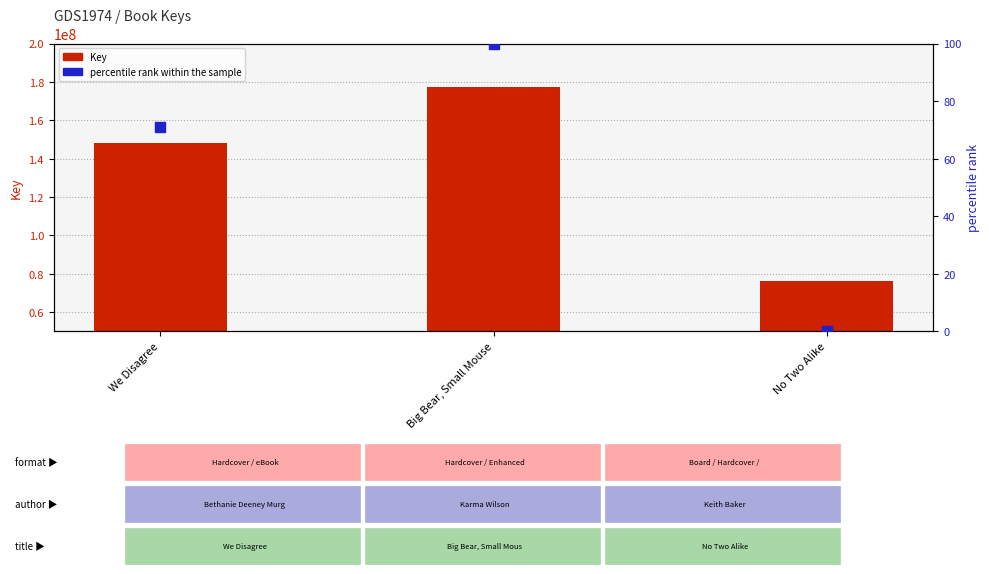

Which series contains the lowest Y value?

percentile rank within the sample